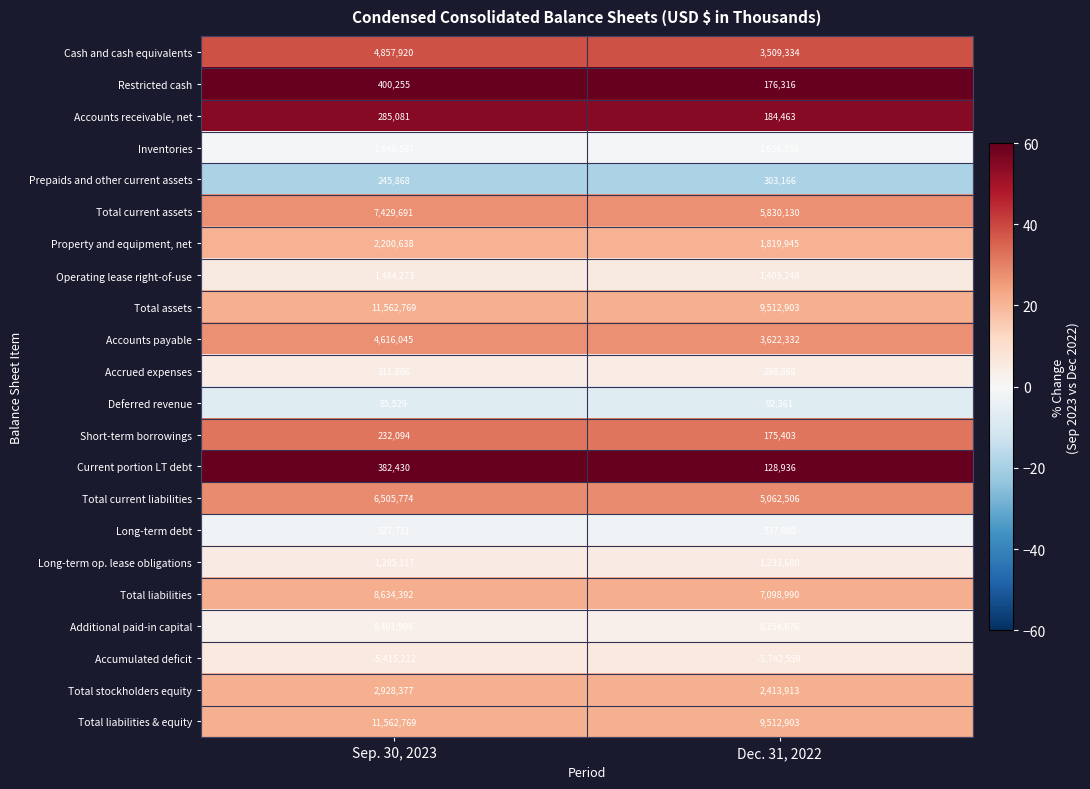

At which category does the chart reach its peak across all series?

Sep. 30, 2023